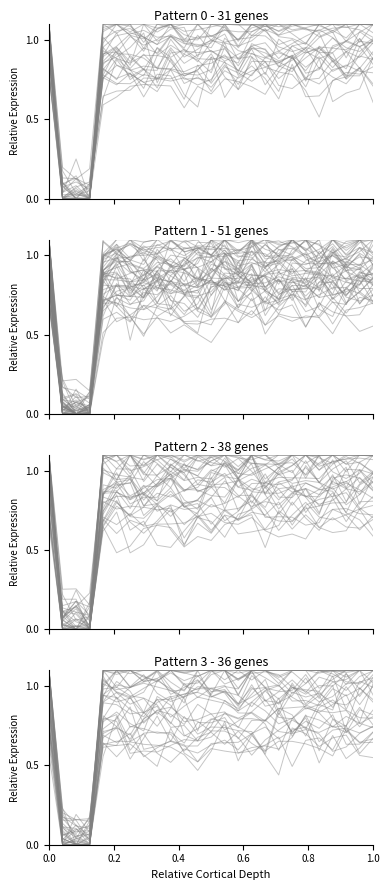

What is the sum of all values?

19.6